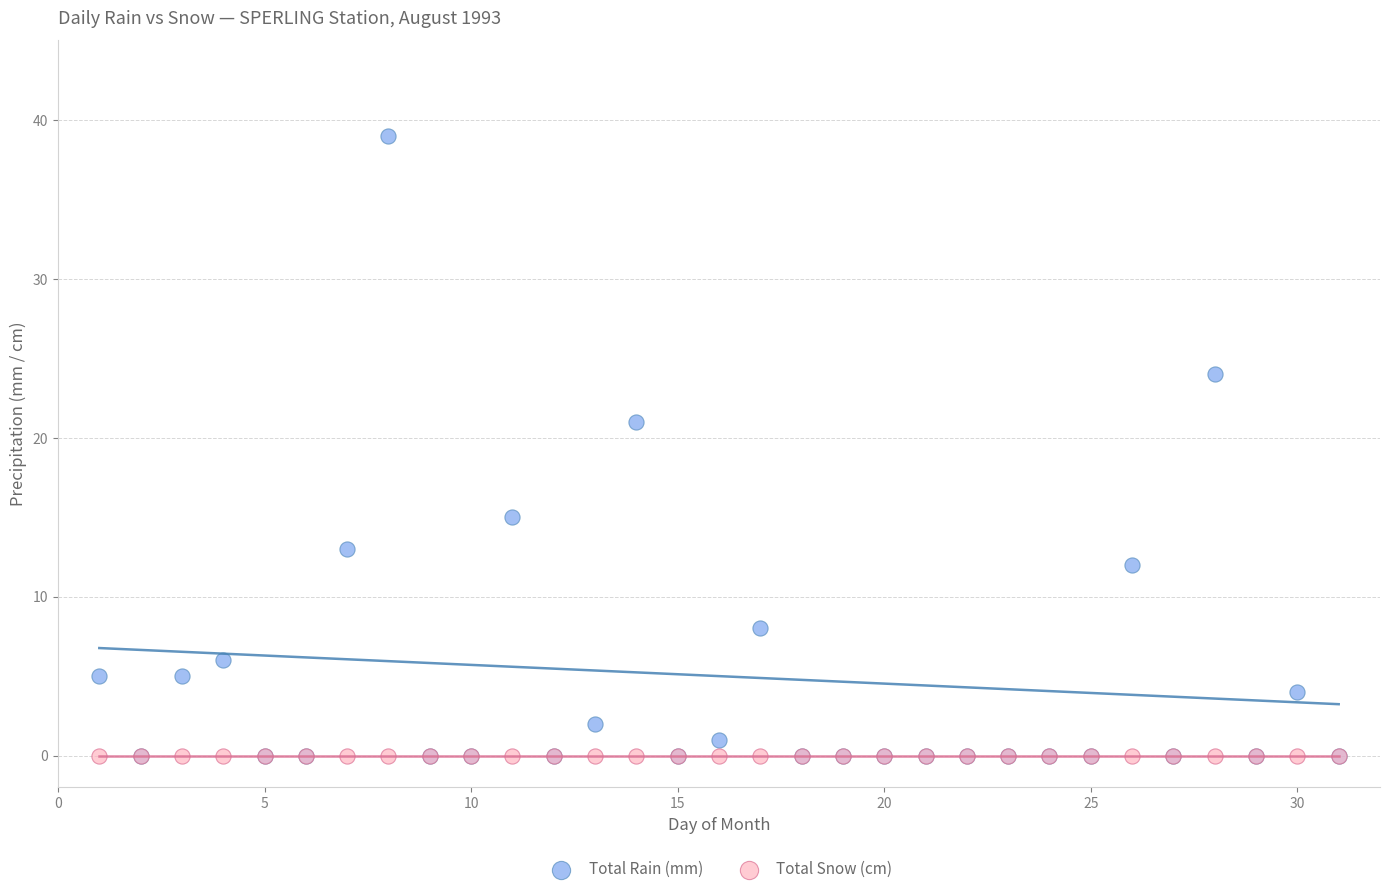

In the Total Rain (mm) series, what Y value is closest to 19?

21